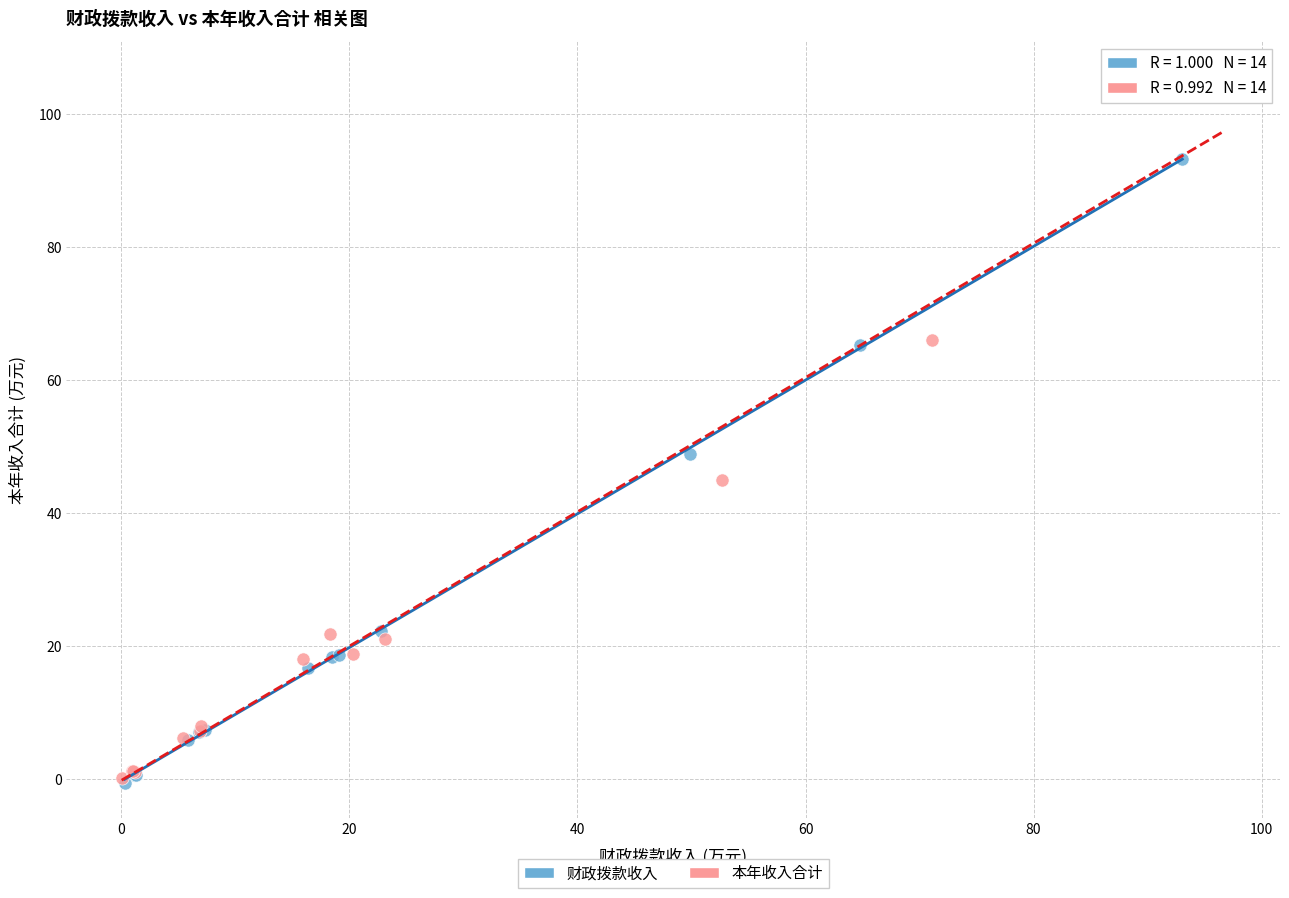

Which series contains the highest Y value?

本年收入合计